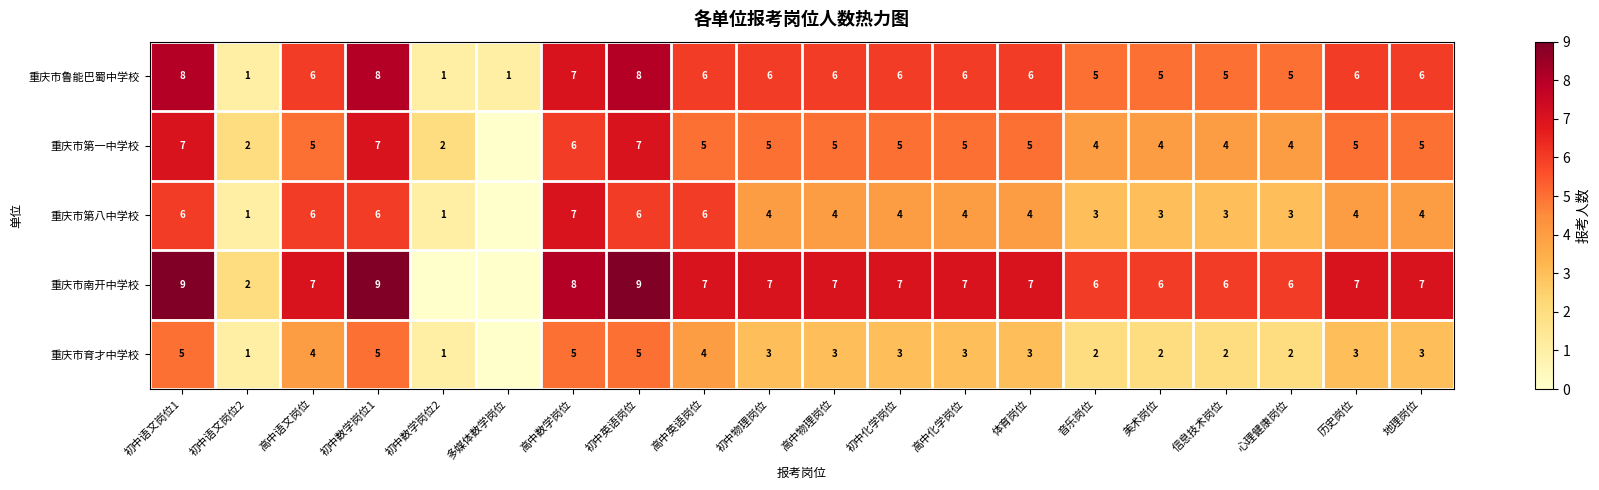

Rank the series at 高中物理岗位 from highest to lowest value.

重庆市南开中学校, 重庆市鲁能巴蜀中学校, 重庆市第一中学校, 重庆市第八中学校, 重庆市育才中学校